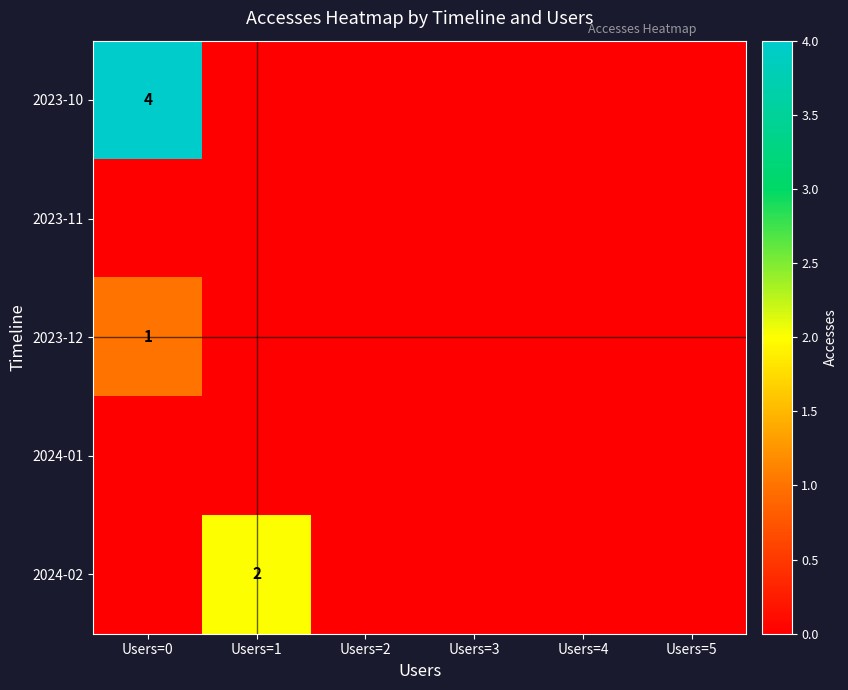

The 2024-02 series shows 0 at Users=1. True or false?

False